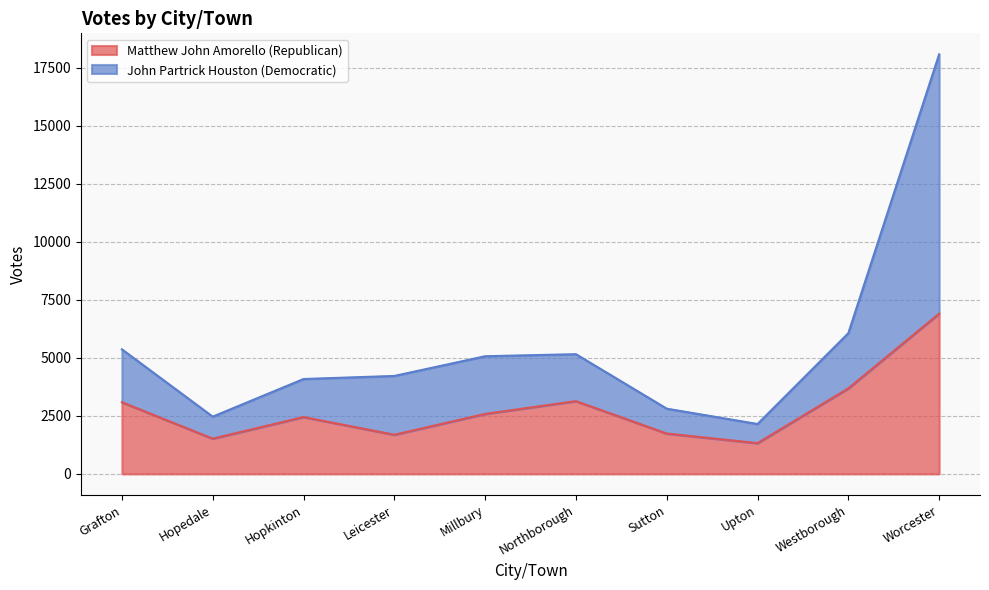

How many values in the Matthew John Amorello (Republican) series exceed 2584?

4